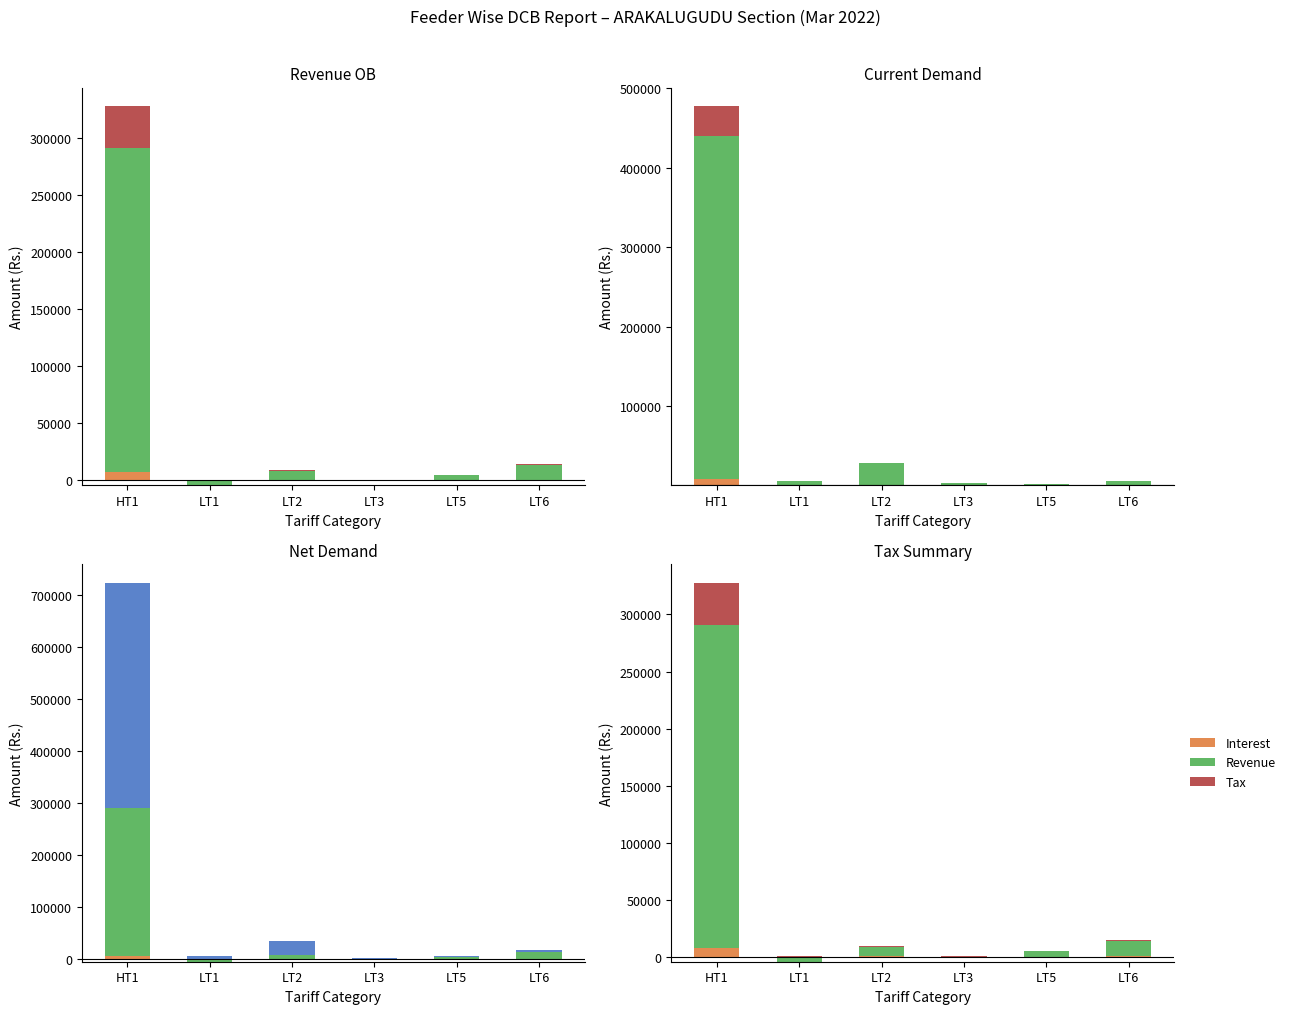

How many distinct data groups are displayed?

4